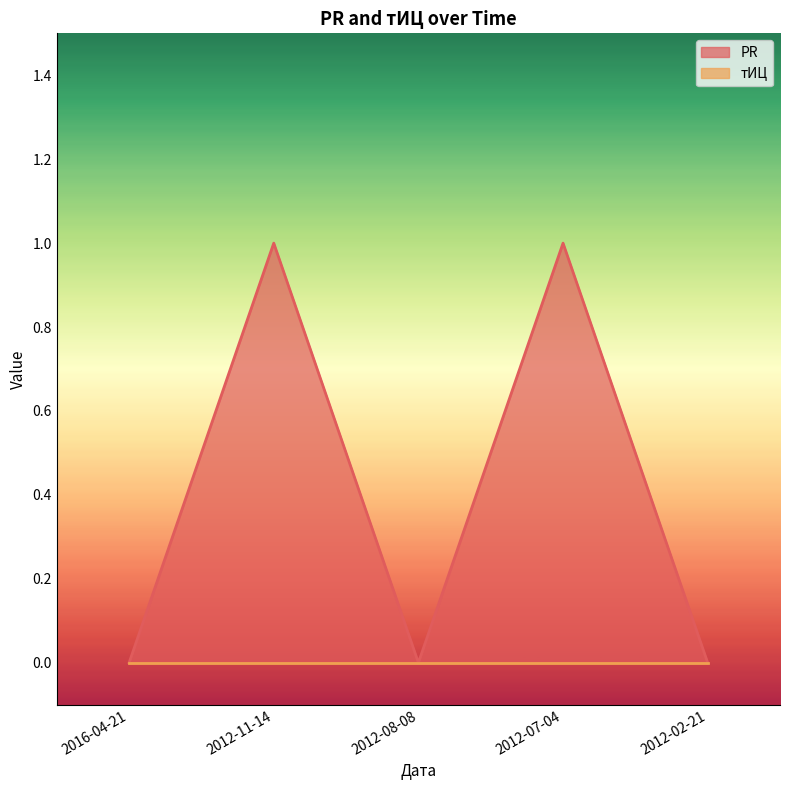

What is the difference between the maximum and minimum values?

1